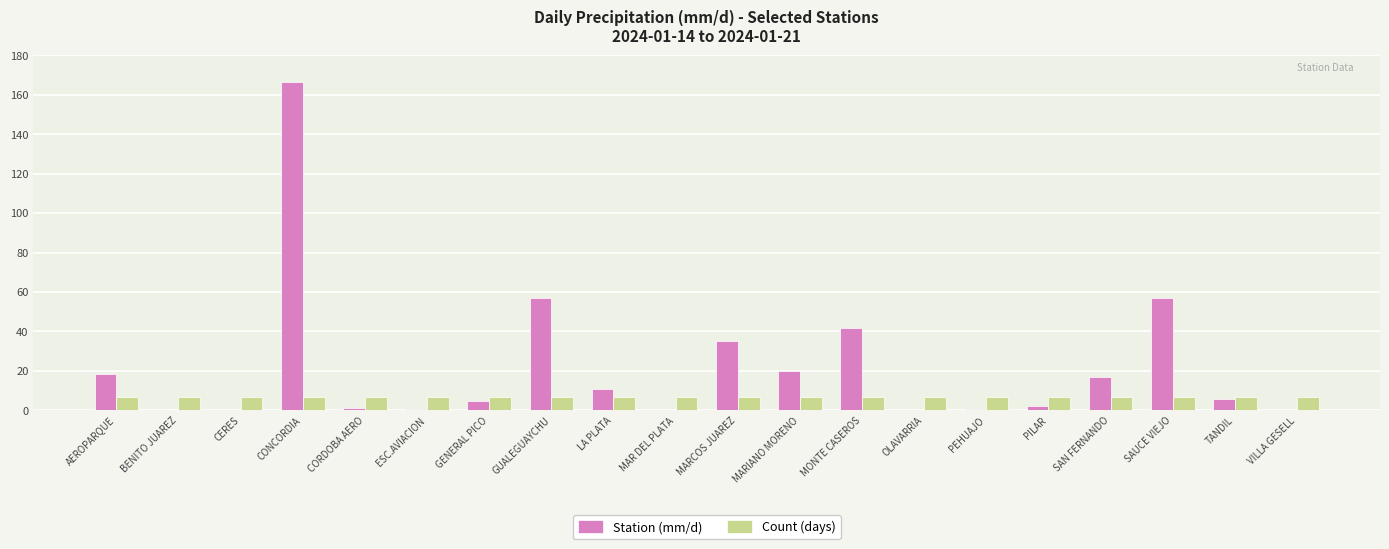

What is the highest value of the Station (mm/d) series?

166.3